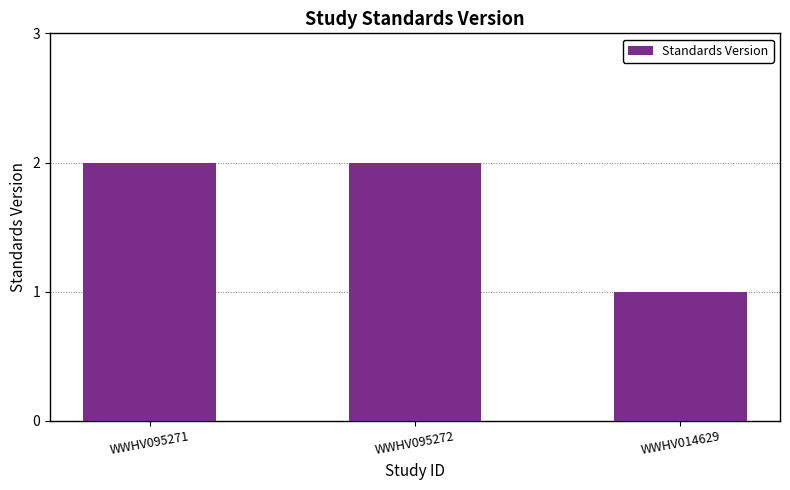

True or false: the data shows 3 at WWHV095272.

False